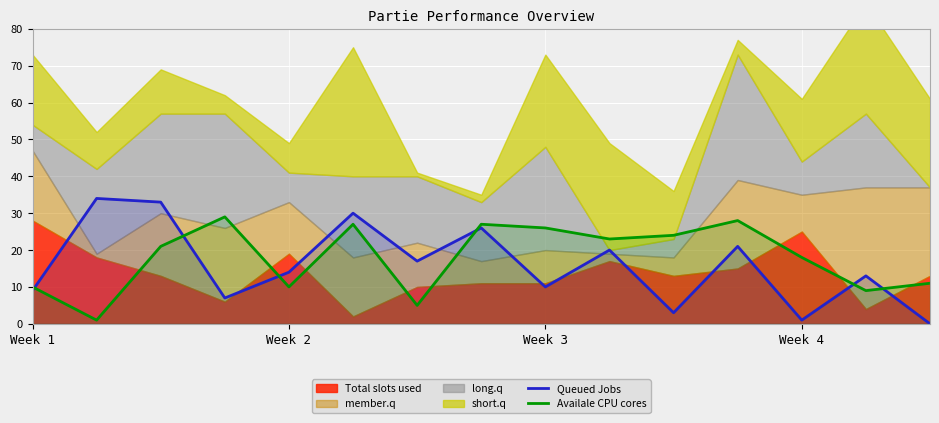

Is it true that Availale CPU cores equals 41 at Week 3?

False